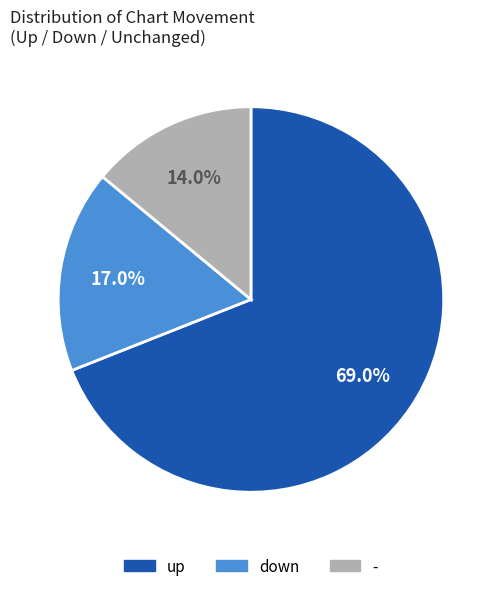

Is it true that down is 32% of the pie?

False